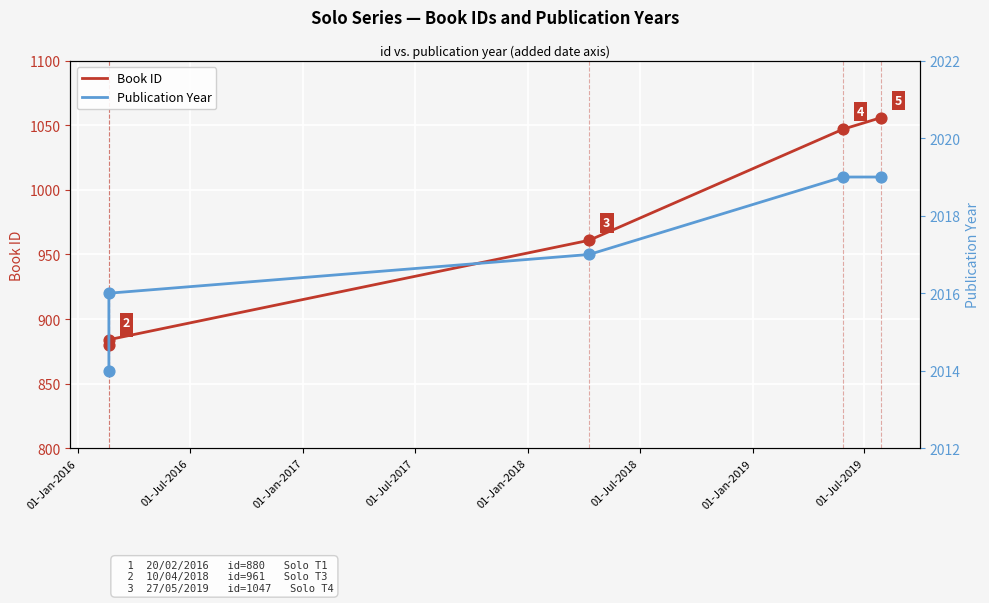

Is the value of Book ID at 01-Jan-2016 greater than the value of Publication Year at 01-Jan-2016?

No